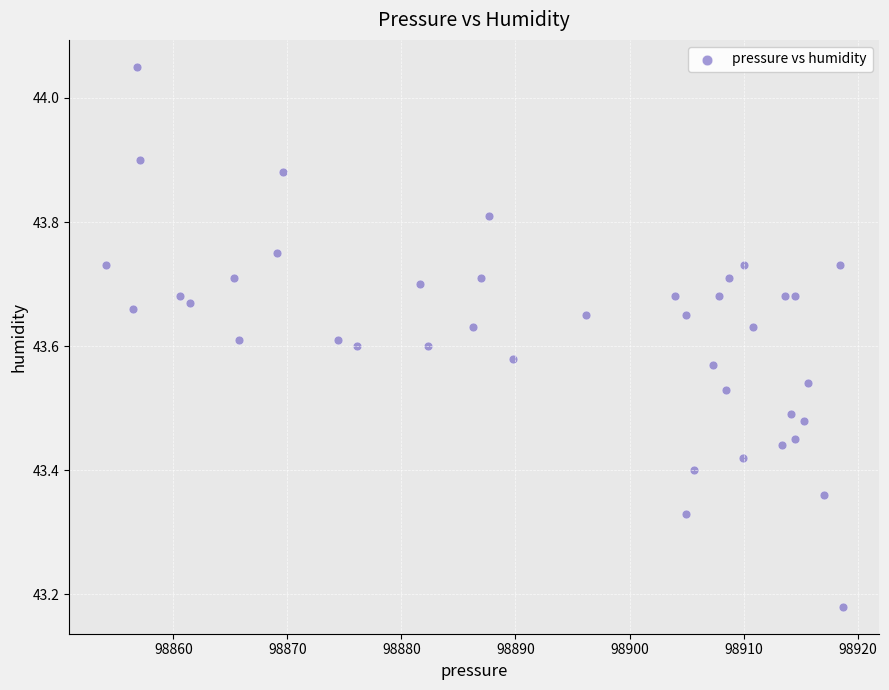

What is the range of X values (max minus min)?

64.6